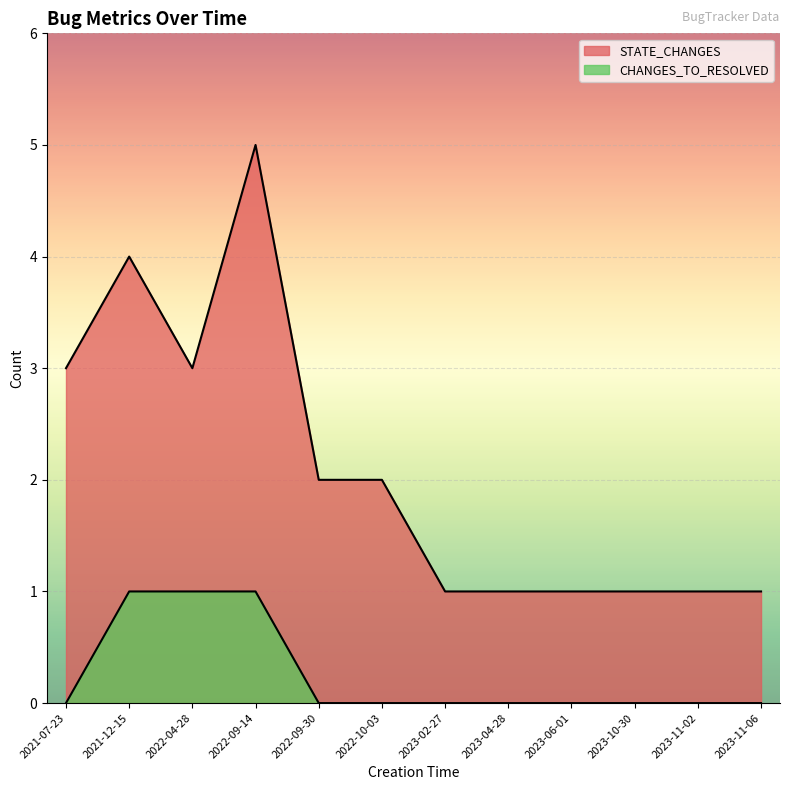

Reading right to left, transcribe all the data shown in this chart.

STATE_CHANGES: 1	1	1	1	1	1	2	2	5	3	4	3
CHANGES_TO_RESOLVED: 0	0	0	0	0	0	0	0	1	1	1	0